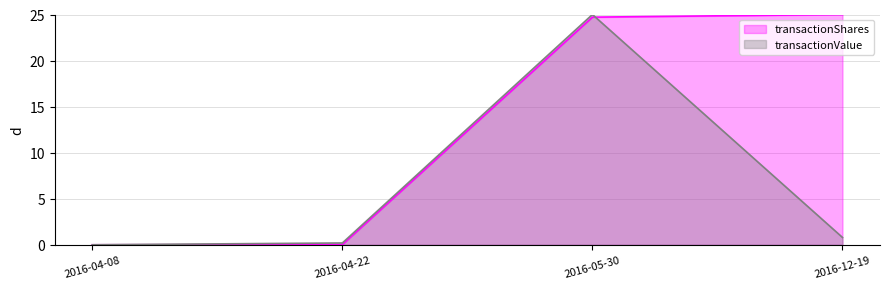

True or false: transactionValue line and transactionShares line intersect in this chart.

True